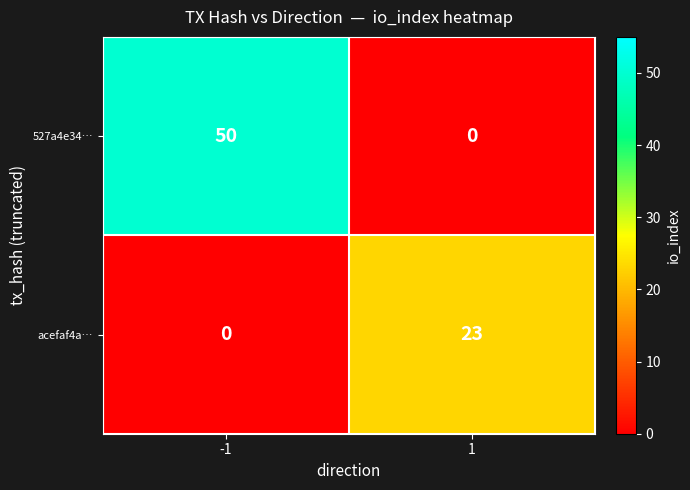

True or false: acefaf4a… has a value of 0 at -1.

True